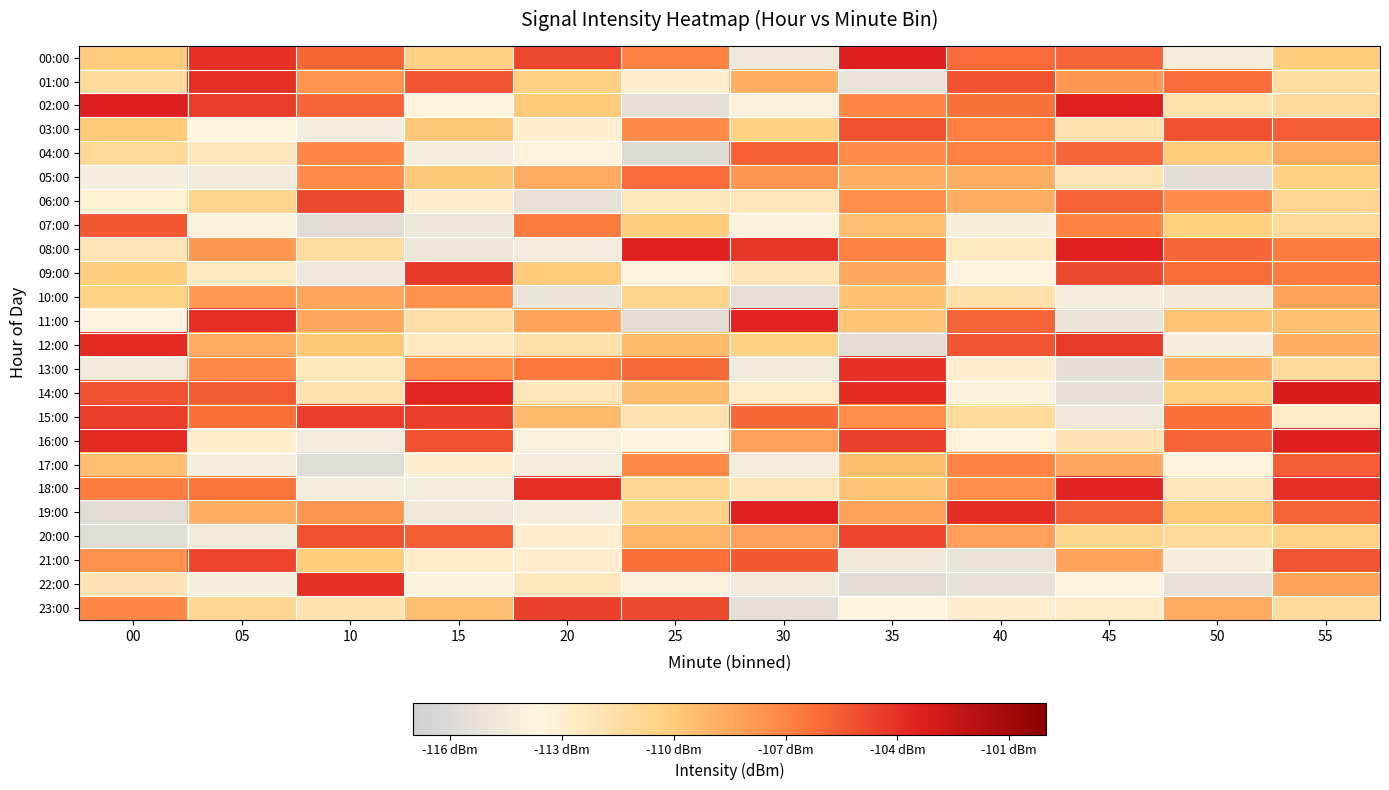

Which category has the highest value across all series?

55